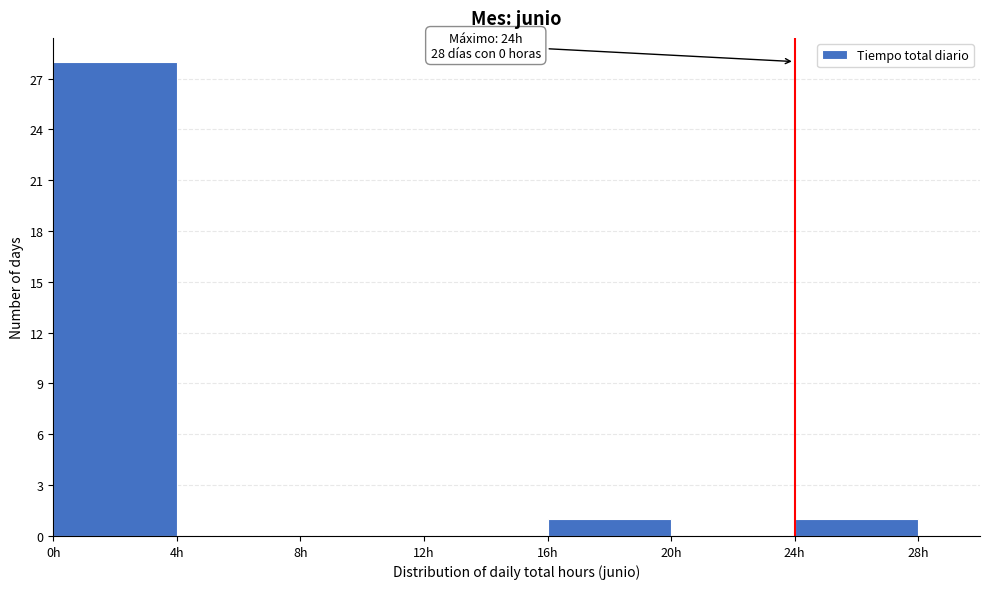

Which range on the x-axis has the tallest bar?

0 to 4